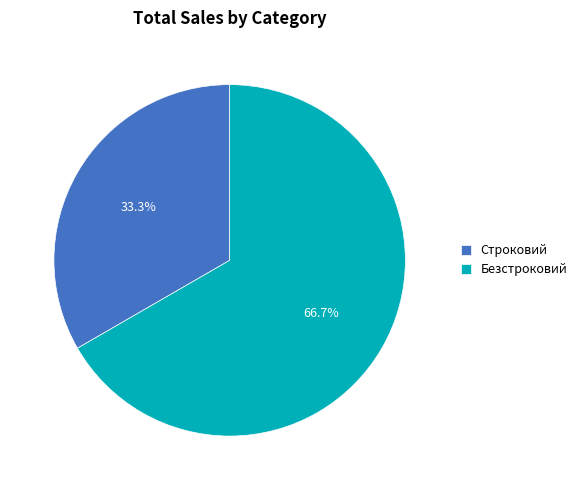

What is the largest slice in the pie chart?

Безстроковий